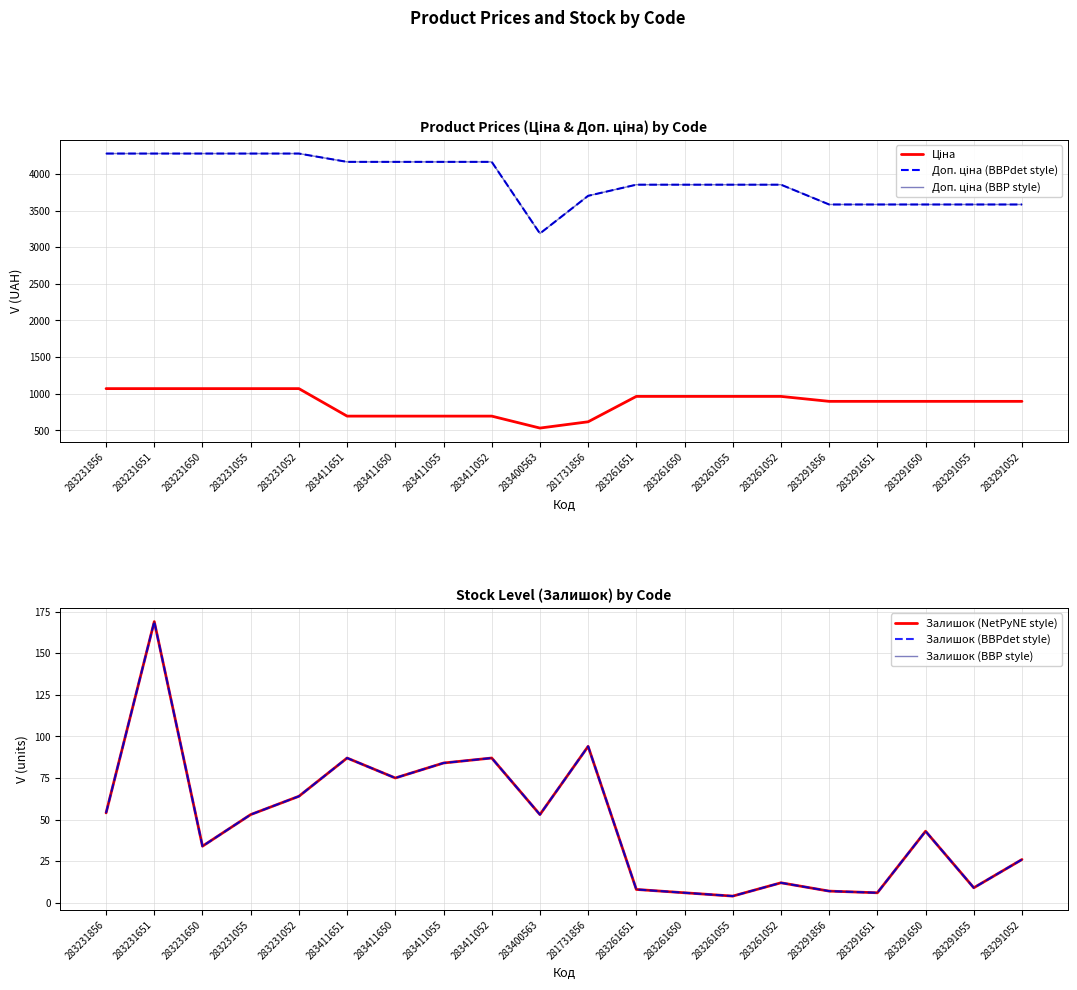

Reading right to left, extract all data points from this chart.

Ціна: 895.9	895.9	895.9	895.9	895.9	963.5	963.5	963.5	963.5	617.0	531.3	694.3	694.3	694.3	694.3	1069.8	1069.8	1069.8	1069.8	1069.8
Доп. ціна (BBPdet style): 3583.6	3583.6	3583.6	3583.6	3583.6	3854.0	3854.0	3854.0	3854.0	3701.9	3187.6	4165.6	4165.6	4165.6	4165.6	4279.1	4279.1	4279.1	4279.1	4279.1
Доп. ціна (BBP style): 3583.6	3583.6	3583.6	3583.6	3583.6	3854.0	3854.0	3854.0	3854.0	3701.9	3187.6	4165.6	4165.6	4165.6	4165.6	4279.1	4279.1	4279.1	4279.1	4279.1
Залишок (NetPyNE style): 26.0	9.0	43.0	6.0	7.0	12.0	4.0	6.0	8.0	94.0	53.0	87.0	84.0	75.0	87.0	64.0	53.0	34.0	169.0	54.0
Залишок (BBPdet style): 26.0	9.0	43.0	6.0	7.0	12.0	4.0	6.0	8.0	94.0	53.0	87.0	84.0	75.0	87.0	64.0	53.0	34.0	169.0	54.0
Залишок (BBP style): 26.0	9.0	43.0	6.0	7.0	12.0	4.0	6.0	8.0	94.0	53.0	87.0	84.0	75.0	87.0	64.0	53.0	34.0	169.0	54.0